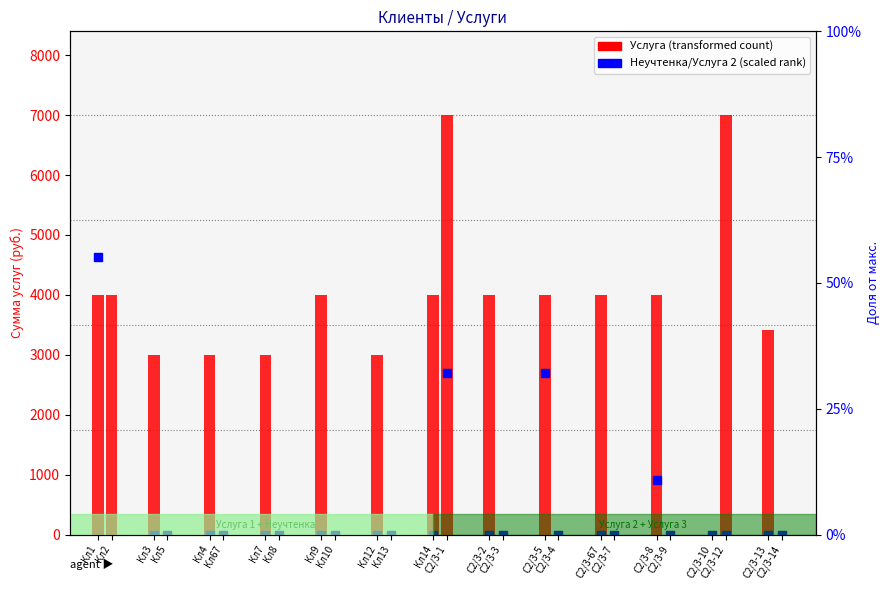

Is the value of Услуга 2 (scaled) at Кл10 greater than the value of Услуга 1 at Кл10?

No